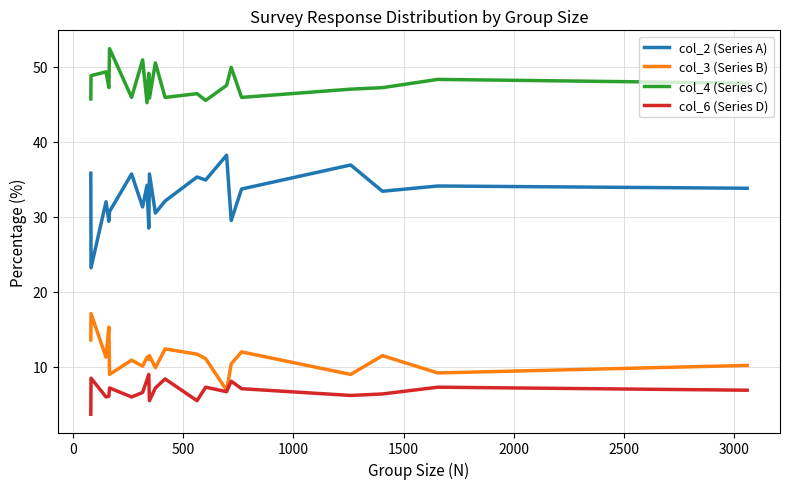

Which series has the widest spread of values?

col_2 (Series A)